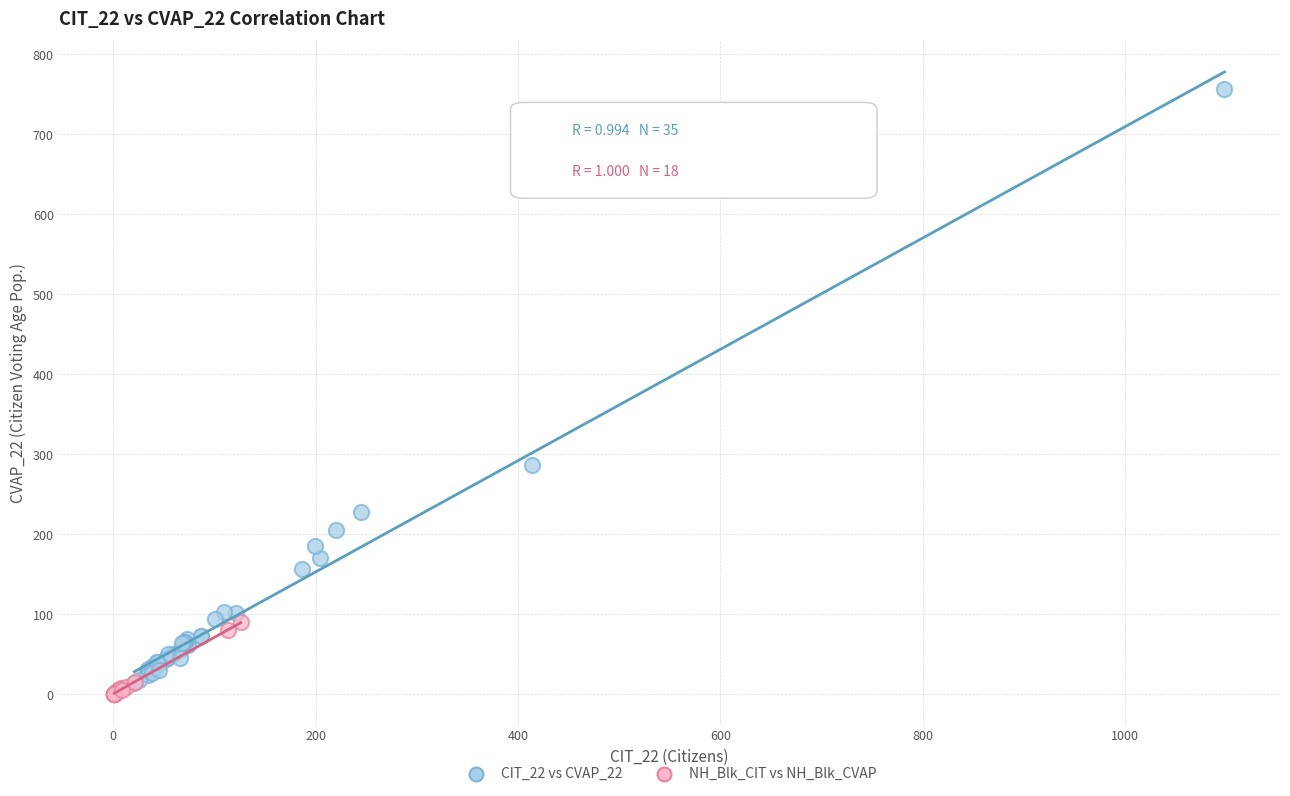

Which series contains the highest Y value?

CIT_22 vs CVAP_22